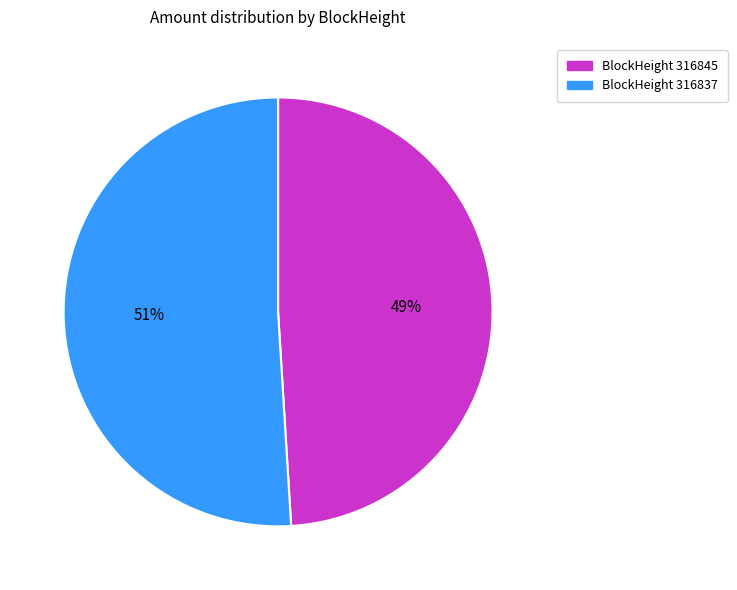

To the nearest percent, what is the average slice percentage?

50%